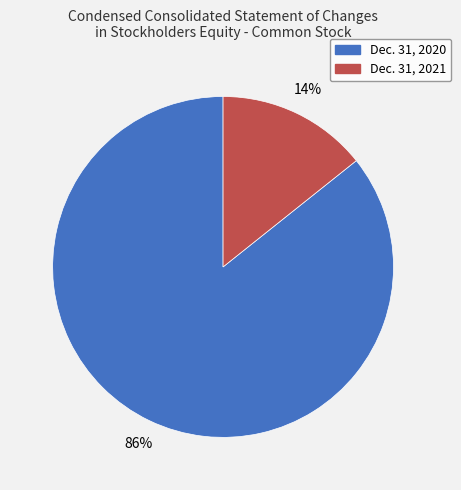

Is the sum of Dec. 31, 2021 and Dec. 31, 2020 greater than half?

Yes